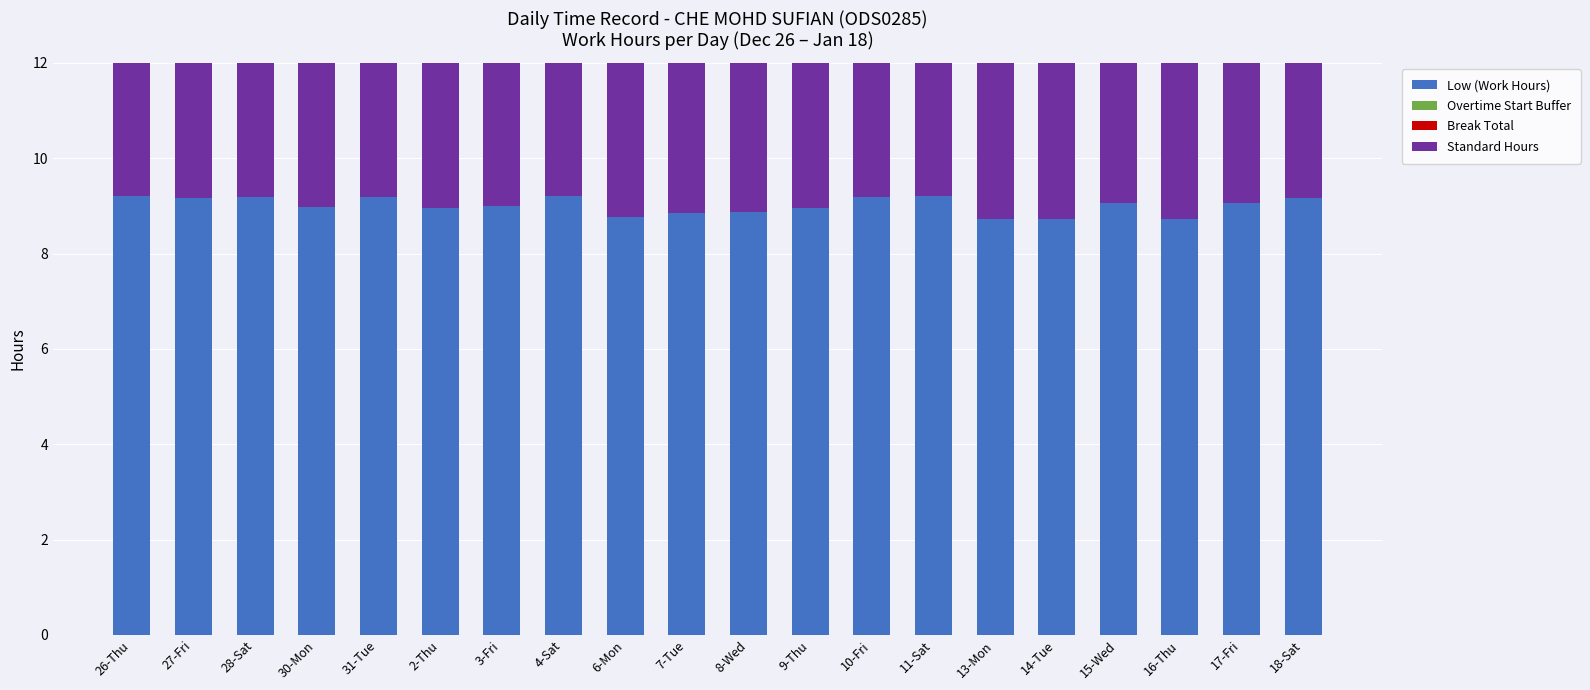

Reading left to right, extract all data points from this chart.

Low (Work Hours): 26-Thu=9.2	27-Fri=9.2	28-Sat=9.2	30-Mon=9.0	31-Tue=9.2	2-Thu=8.9	3-Fri=9.0	4-Sat=9.2	6-Mon=8.8	7-Tue=8.9	8-Wed=8.9	9-Thu=9.0	10-Fri=9.2	11-Sat=9.2	13-Mon=8.7	14-Tue=8.7	15-Wed=9.1	16-Thu=8.7	17-Fri=9.1	18-Sat=9.2
Overtime Start Buffer: 26-Thu=0.0	27-Fri=0.0	28-Sat=0.0	30-Mon=0.0	31-Tue=0.0	2-Thu=0.0	3-Fri=0.0	4-Sat=0.0	6-Mon=0.0	7-Tue=0.0	8-Wed=0.0	9-Thu=0.0	10-Fri=0.0	11-Sat=0.0	13-Mon=0.0	14-Tue=0.0	15-Wed=0.0	16-Thu=0.0	17-Fri=0.0	18-Sat=0.0
Break Total: 26-Thu=0.0	27-Fri=0.0	28-Sat=0.0	30-Mon=0.0	31-Tue=0.0	2-Thu=0.0	3-Fri=0.0	4-Sat=0.0	6-Mon=0.0	7-Tue=0.0	8-Wed=0.0	9-Thu=0.0	10-Fri=0.0	11-Sat=0.0	13-Mon=0.0	14-Tue=0.0	15-Wed=0.0	16-Thu=0.0	17-Fri=0.0	18-Sat=0.0
Standard Hours: 26-Thu=8.0	27-Fri=8.0	28-Sat=8.0	30-Mon=8.0	31-Tue=8.0	2-Thu=8.0	3-Fri=8.0	4-Sat=8.0	6-Mon=8.0	7-Tue=8.0	8-Wed=8.0	9-Thu=8.0	10-Fri=8.0	11-Sat=8.0	13-Mon=8.0	14-Tue=8.0	15-Wed=8.0	16-Thu=8.0	17-Fri=8.0	18-Sat=8.0